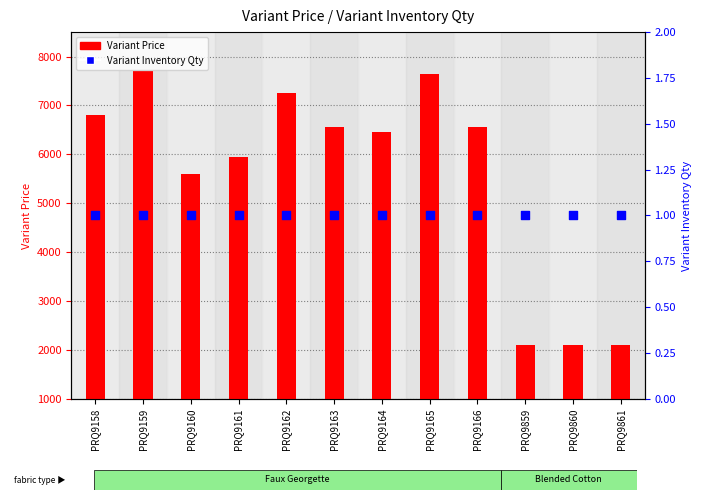

At how many categories does at least one series exceed 5408?

9